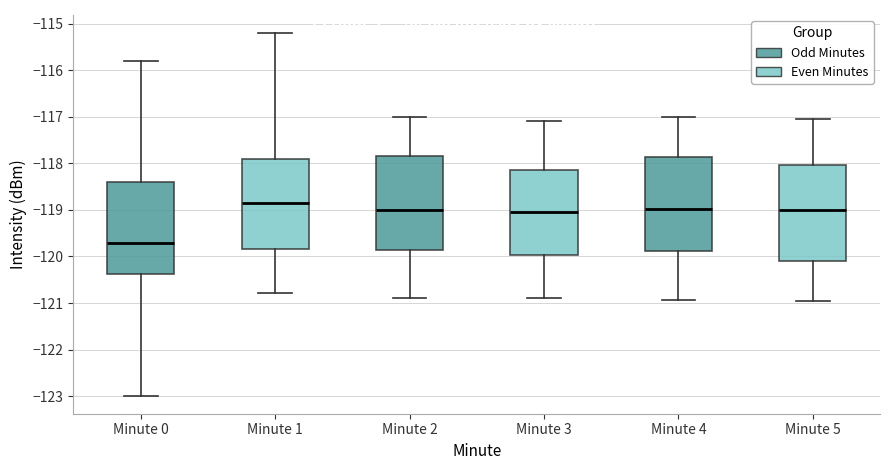

Reading left to right, transcribe this box plot: for each box, give where its median line is, the range the box spans, and where its two whiskers end, as read against the y-axis. The values are not printed on the chart, so give them approximately, as read against the axis.

Minute 0: median -119.7, box -120.4 to -118.4, whiskers -123.0 to -115.8
Minute 1: median -118.9, box -119.8 to -117.9, whiskers -120.8 to -115.2
Minute 2: median -119.0, box -119.9 to -117.9, whiskers -120.9 to -117.0
Minute 3: median -119.1, box -120.0 to -118.1, whiskers -120.9 to -117.1
Minute 4: median -119.0, box -119.9 to -117.9, whiskers -120.9 to -117.0
Minute 5: median -119.0, box -120.1 to -118.0, whiskers -120.9 to -117.1